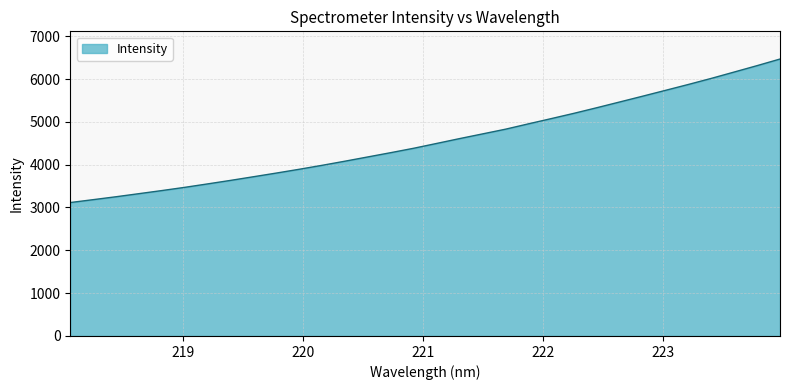

What is the maximum value shown in the chart?

6466.5